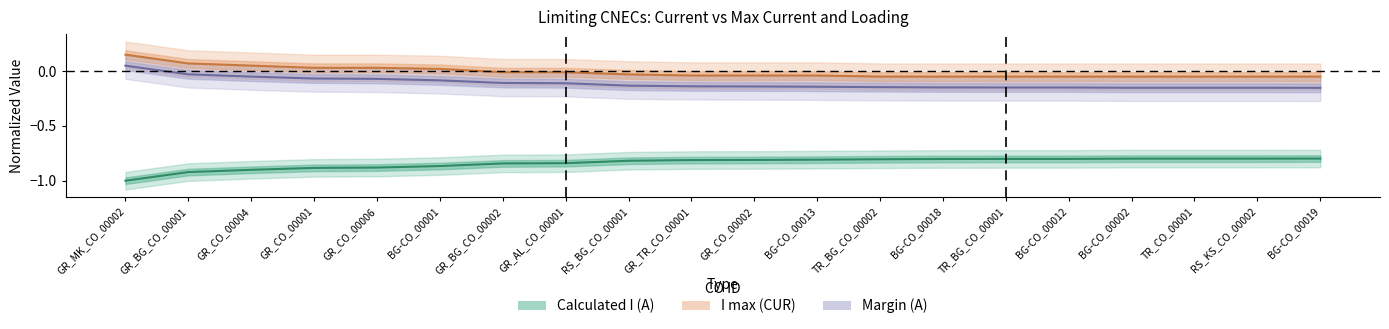

List the labels in order of Margin (A) value, smallest first.

BG-CO_00019, BG-CO_00002, TR_CO_00001, RS_KS_CO_00002, TR_BG_CO_00001, BG-CO_00012, BG-CO_00018, TR_BG_CO_00002, BG-CO_00013, GR_CO_00002, GR_TR_CO_00001, RS_BG_CO_00001, GR_AL_CO_00001, GR_BG_CO_00002, BG-CO_00001, GR_CO_00006, GR_CO_00001, GR_CO_00004, GR_BG_CO_00001, GR_MK_CO_00002